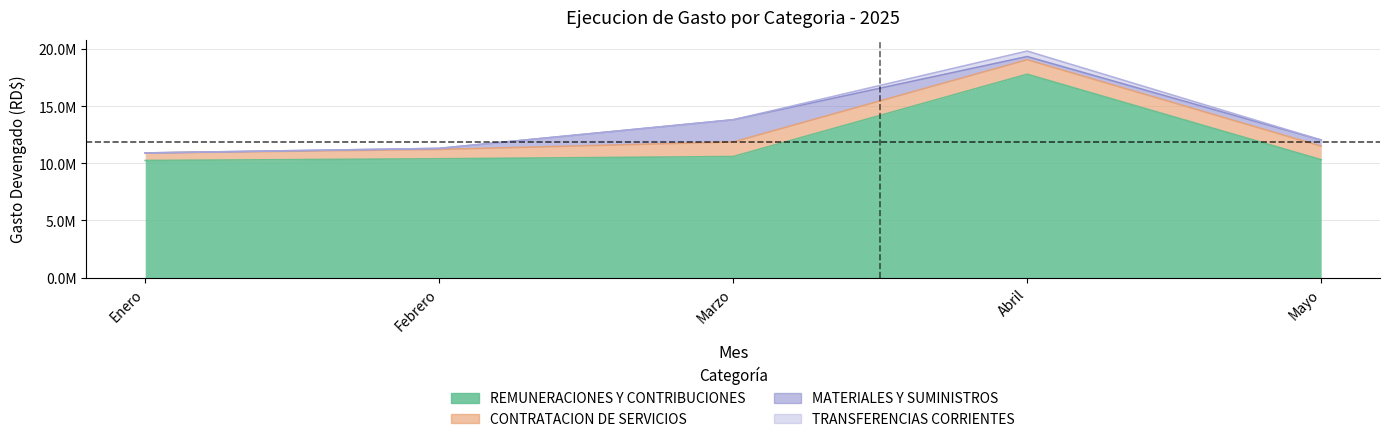

Which has a higher value, Mayo or Febrero?

Febrero